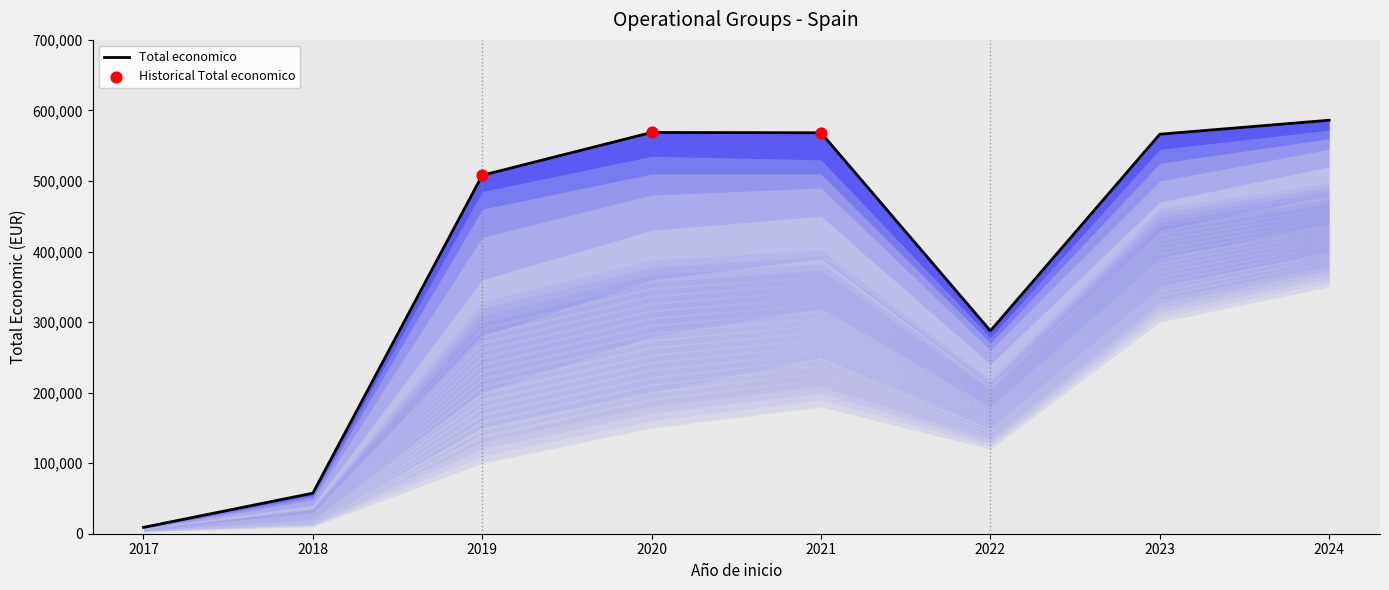

Between 2022 and 2017, which is larger?

2022